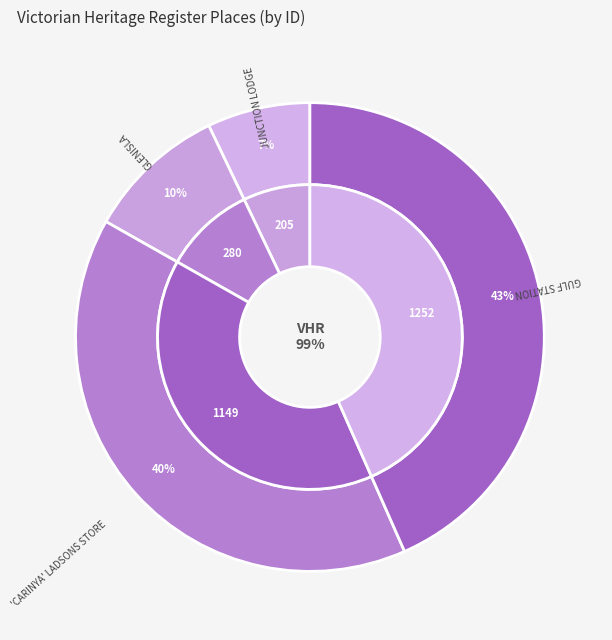

Is it true that 'CARINYA' LADSONS STORE is 40% of the pie?

True